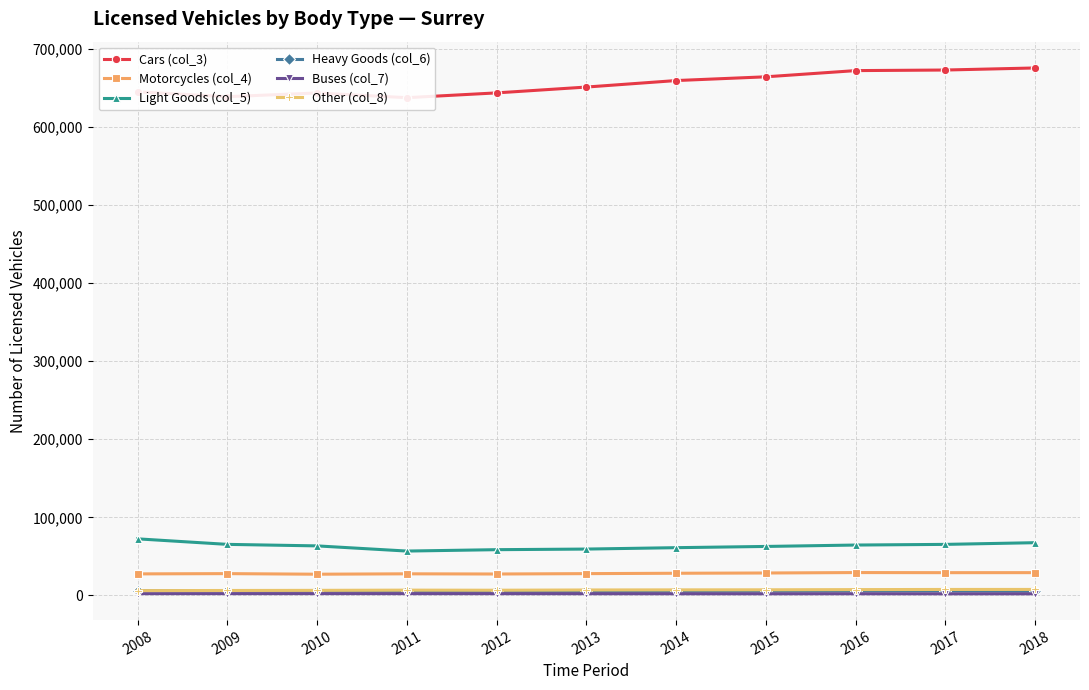

How many lines are shown in the chart?

6